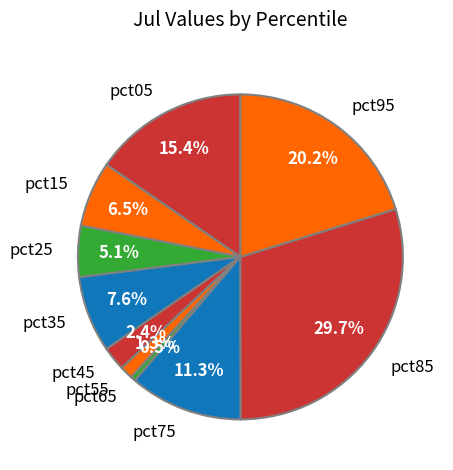

How much of the chart is everything except pct25?

94.9%